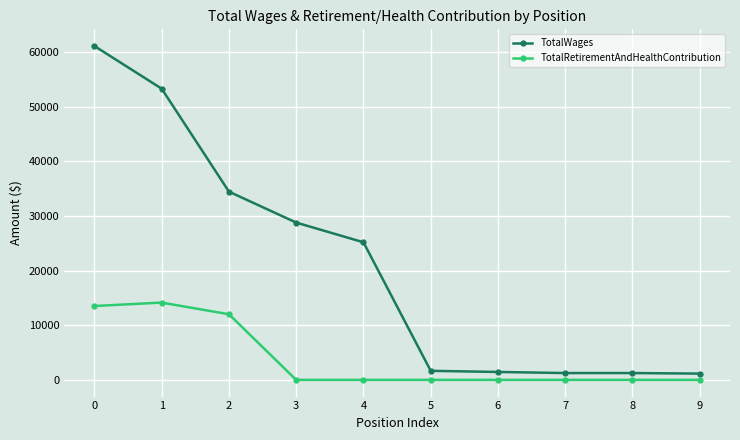

Which series has the largest range (max minus min)?

TotalWages